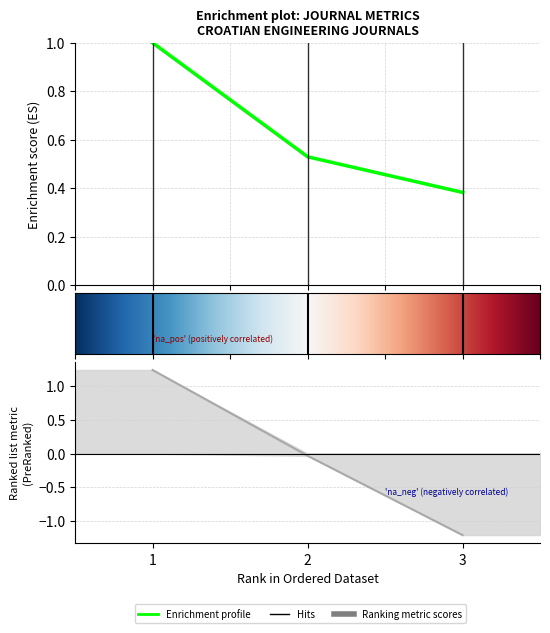

Reading right to left, list all the values displayed in this chart.

H index: 3=0.4	2=0.5	1=1.0
Total Refs.: 3=-1.2	2=-0.0	1=1.2